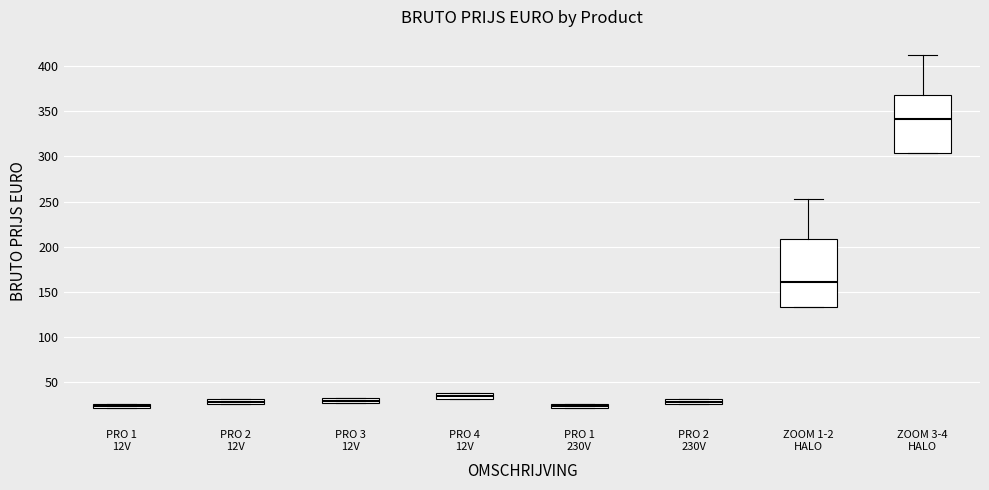

Which box's median line is the highest?

ZOOM 3-4 HALO